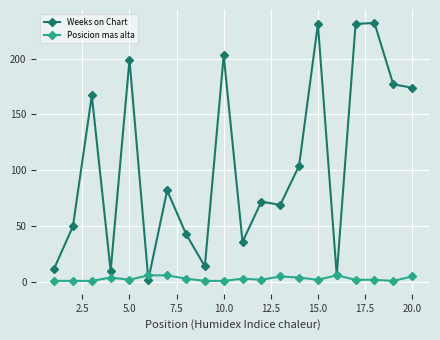

How many interior local peaks does the Weeks on Chart series have?

7